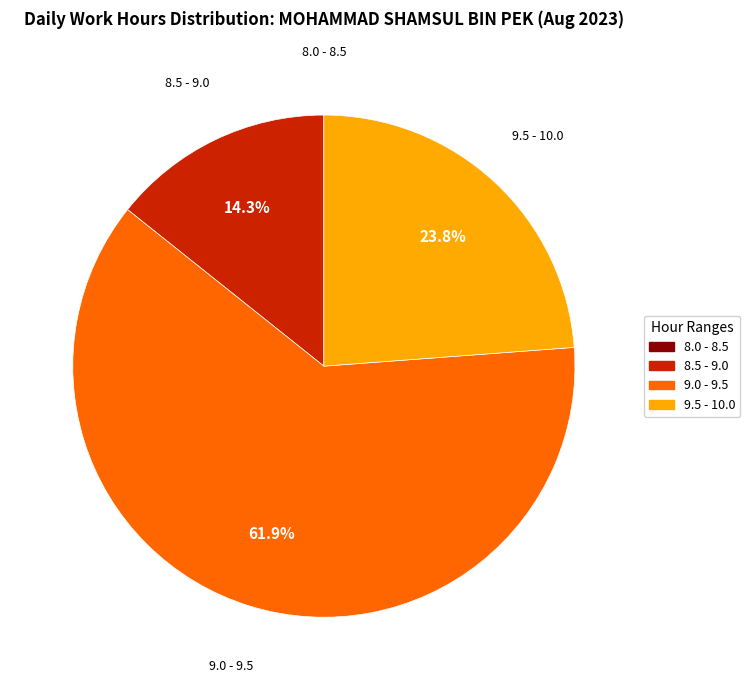

Does any single category account for the majority?

Yes